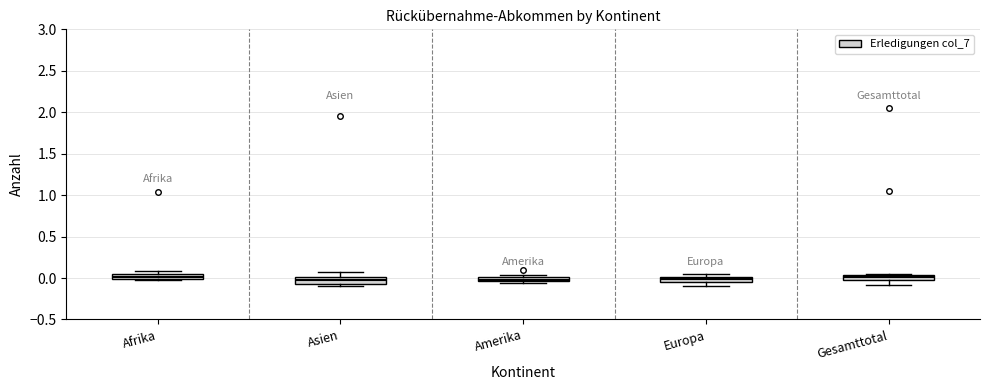

Where is the lower edge of the box for Gesamttotal on the y-axis? The values are not printed on the chart, so give them approximately, as read against the axis.

0.00